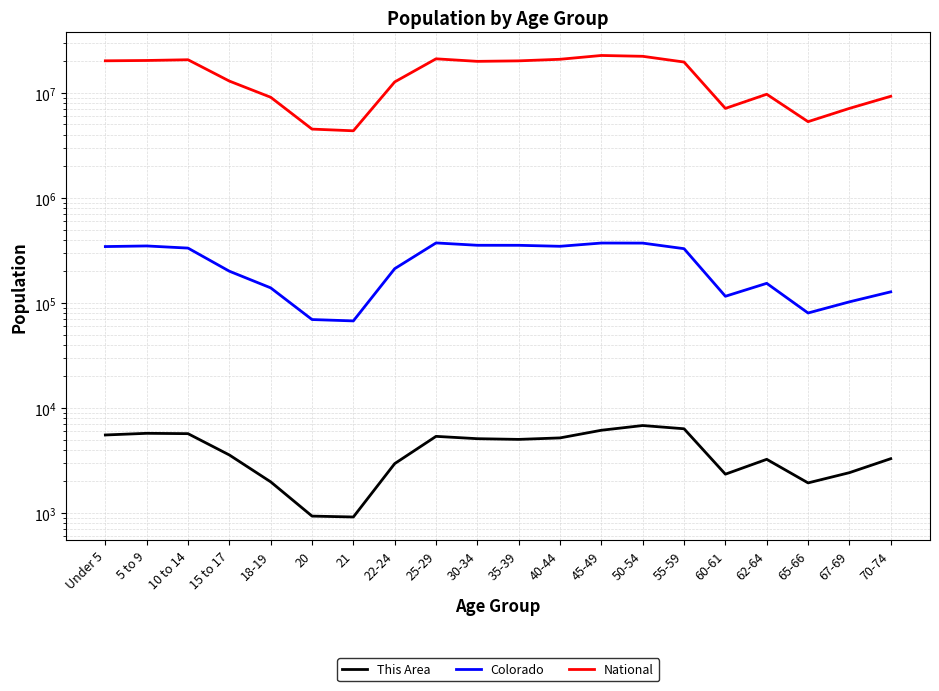

What is the approximate value of National at 70-74?

9278166